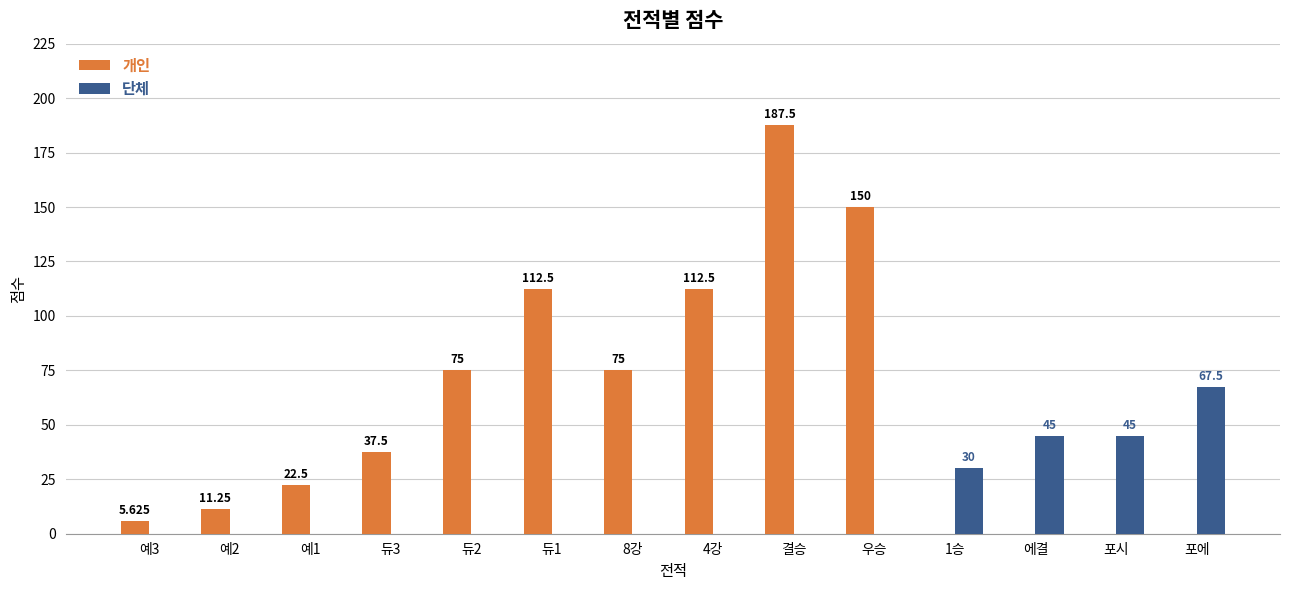

What are all the series names shown in the legend?

개인, 단체